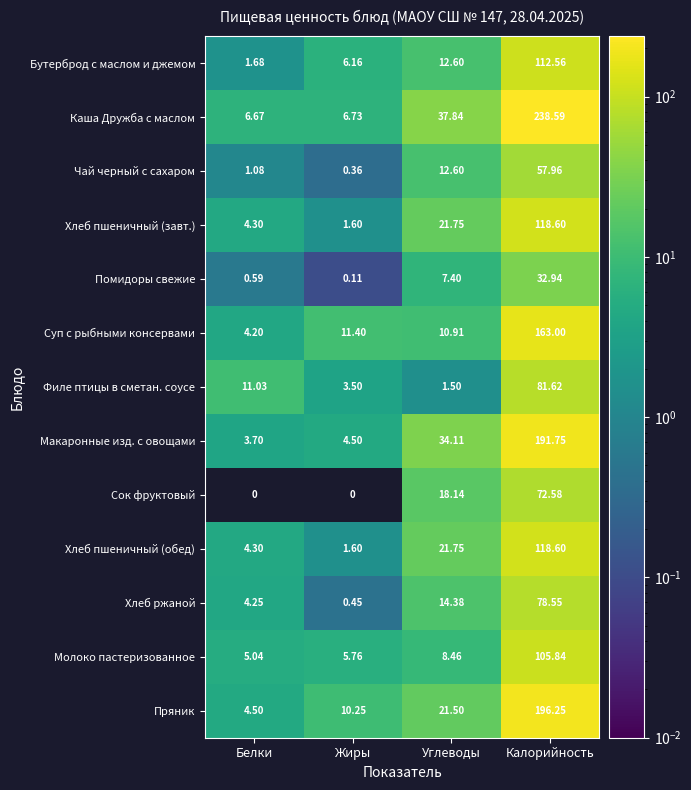

Where is Сок фруктовый nearest to the value 36?

Углеводы